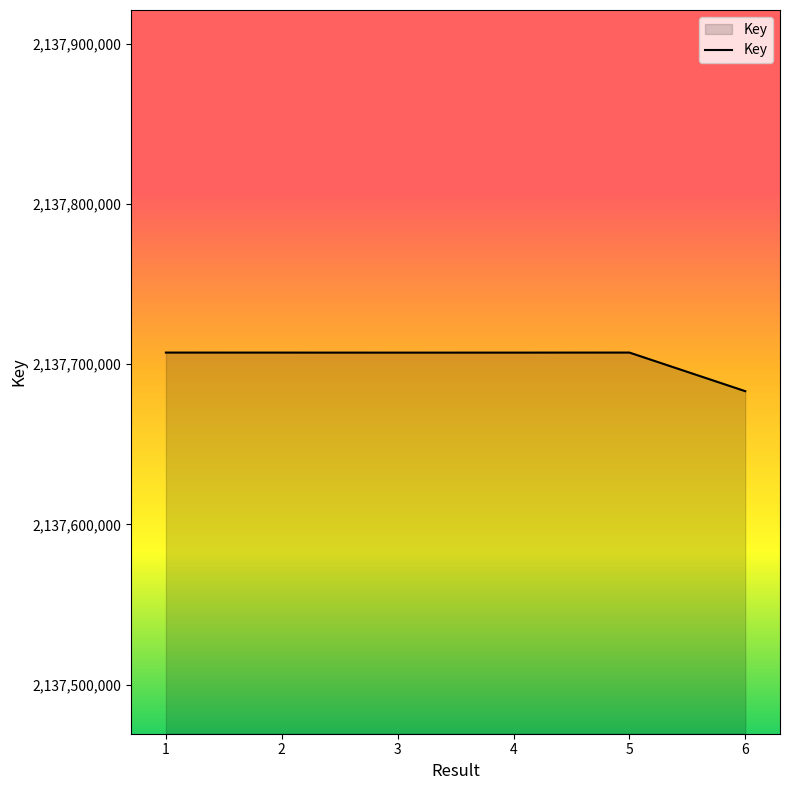

How many series are shown in this chart?

1